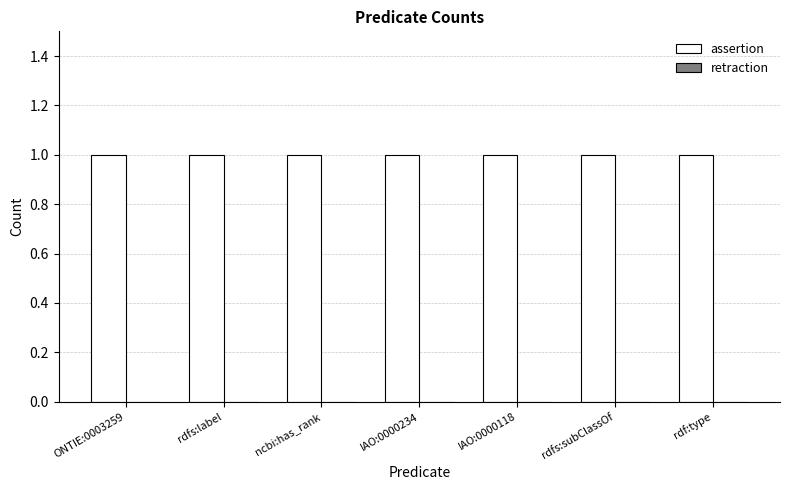

At IAO:0000234, list the series in order from largest to smallest.

assertion, retraction